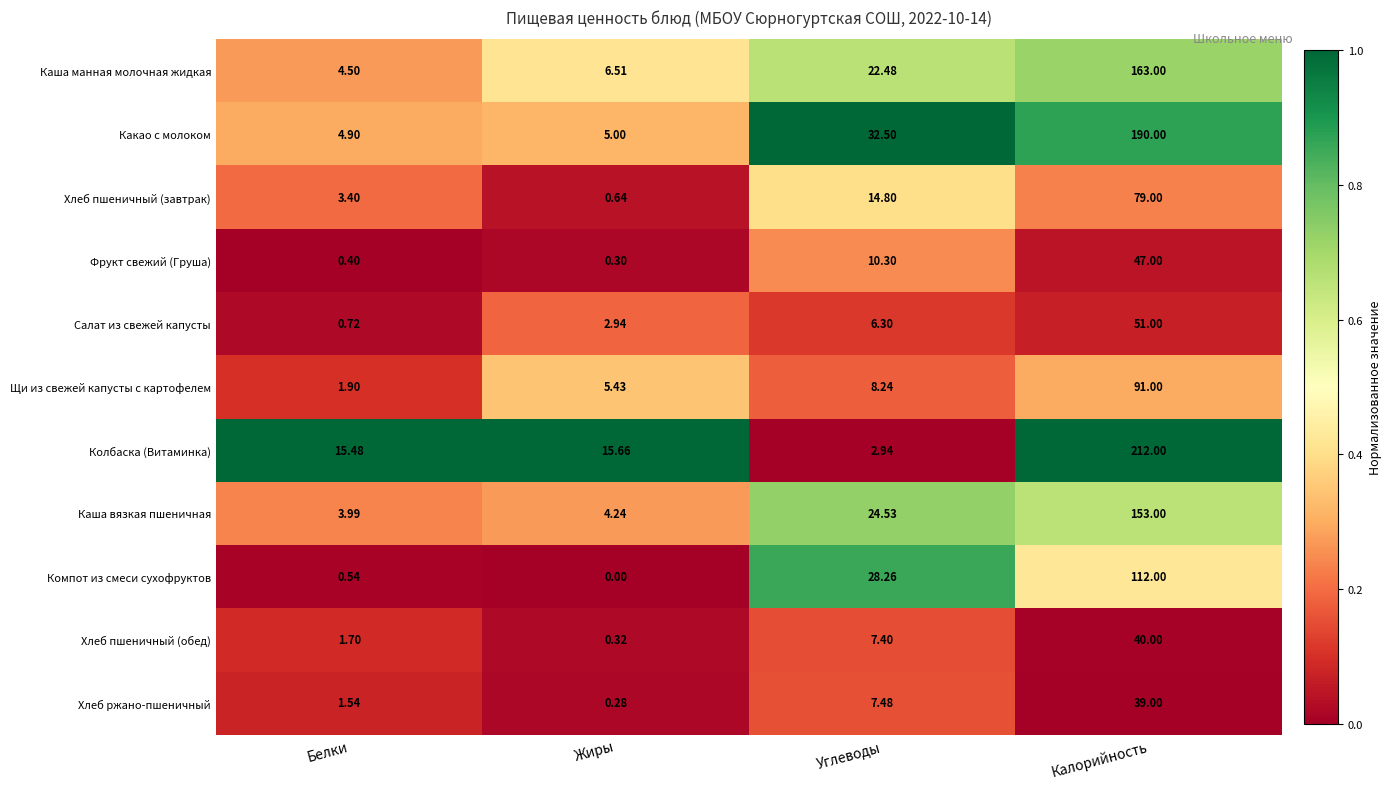

Where is Хлеб ржано-пшеничный nearest to the value 19?

Углеводы